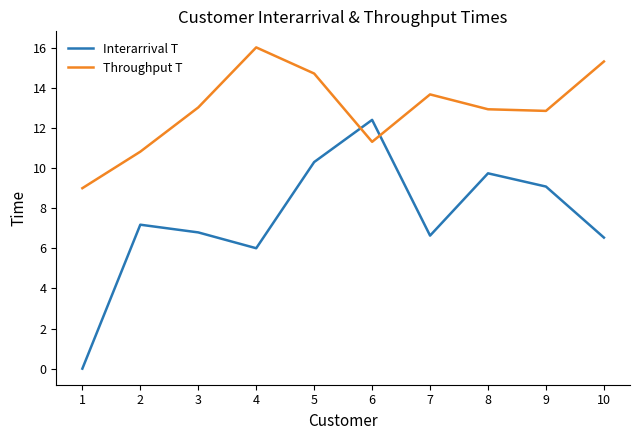

How many values in Interarrival T are above zero?

9